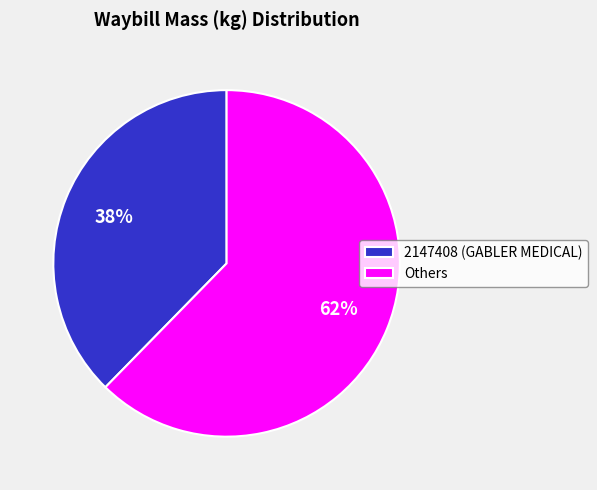

How many segments does this pie chart have?

2